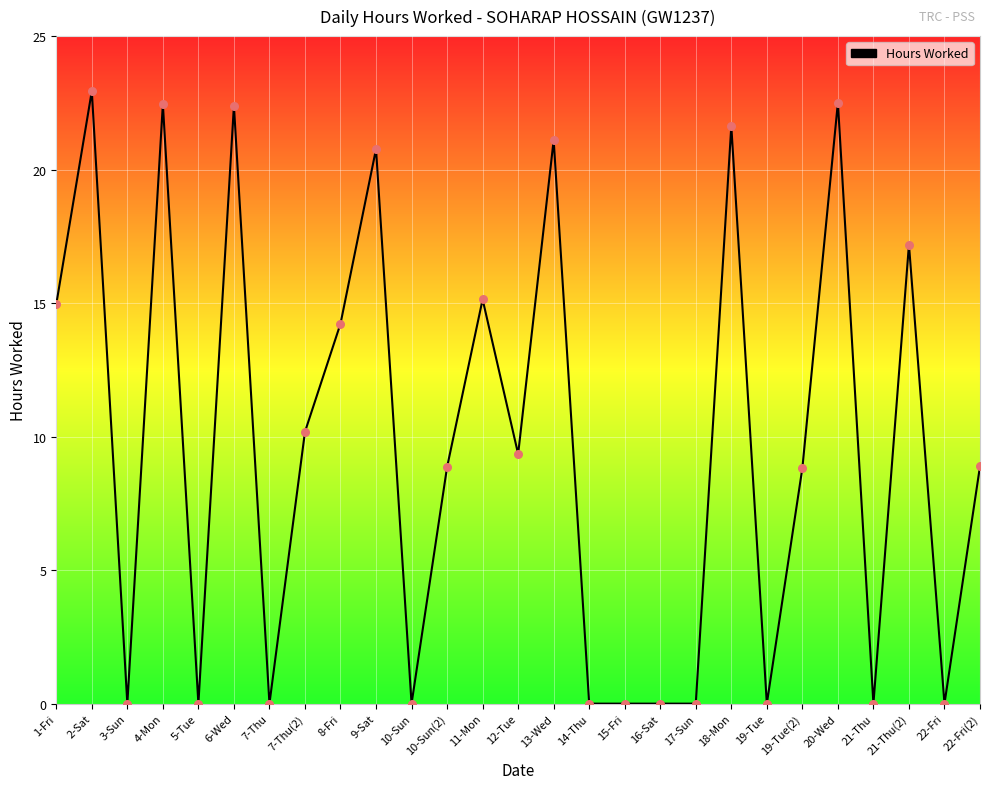

Between 7-Thu(2) and 22-Fri, which is larger?

7-Thu(2)